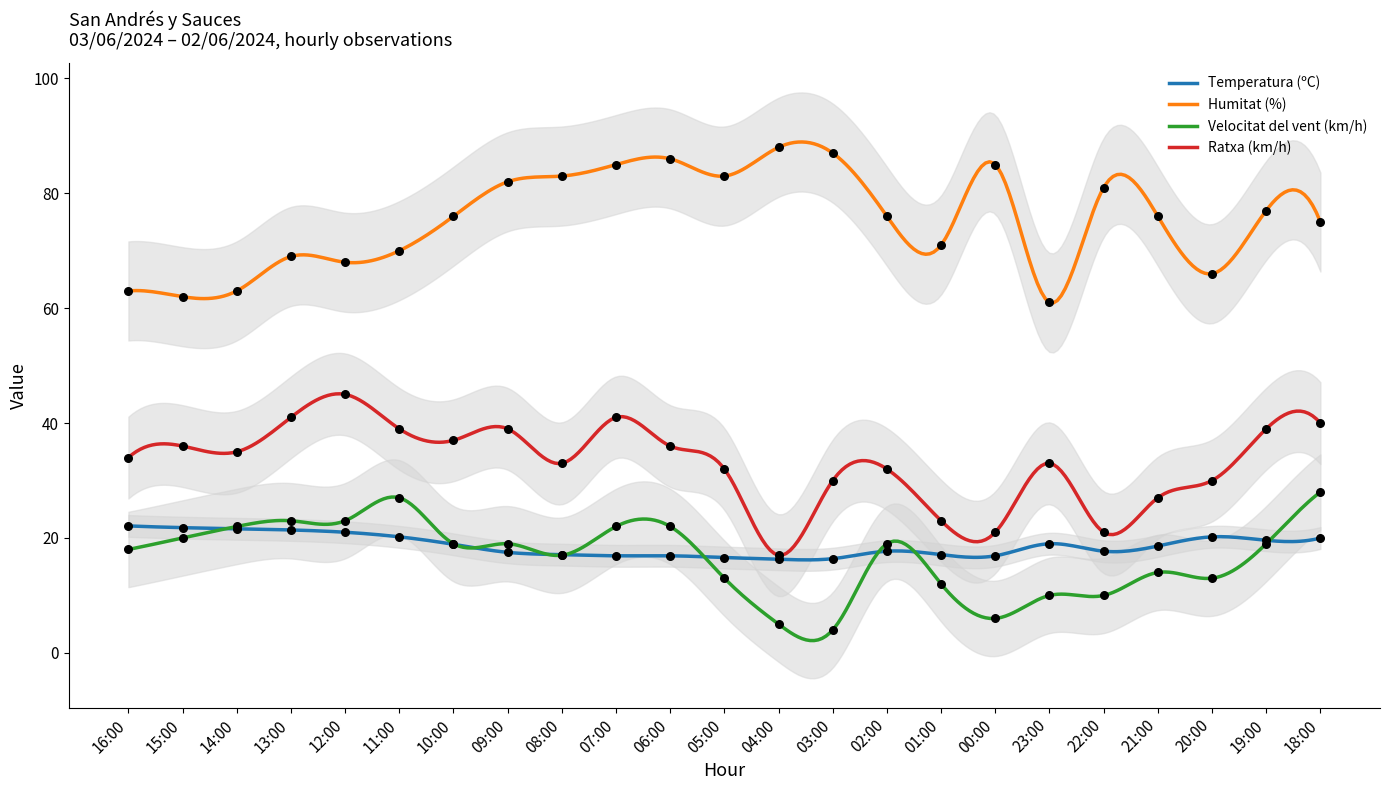

Which series has the largest total across all categories?

Humitat (%)